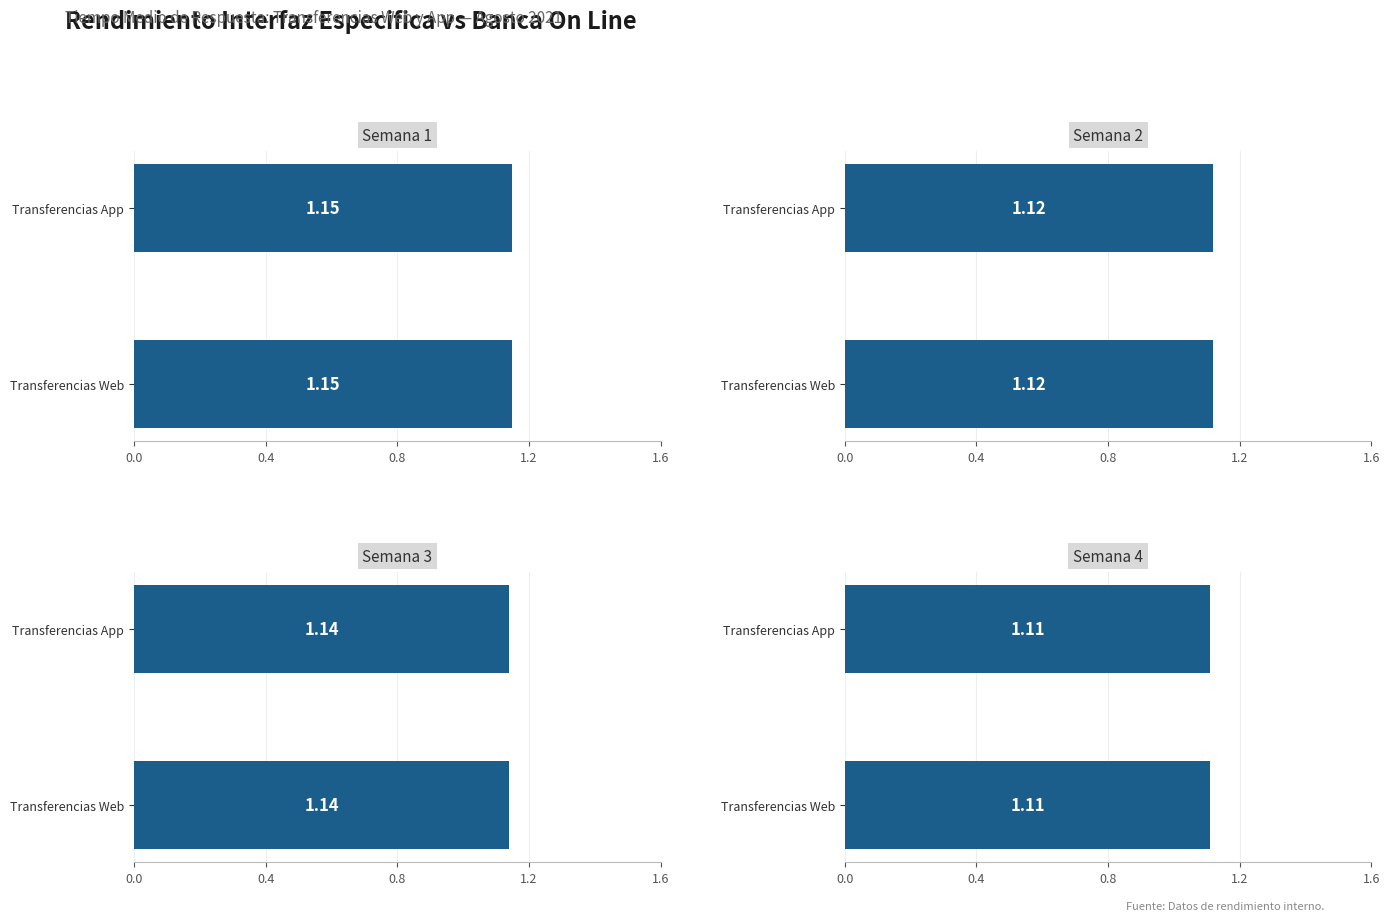

List the series in order of their peak value, highest first.

Transferencias Web (Tiempo medio respuesta), Transferencias App (Tiempo medio respuesta)